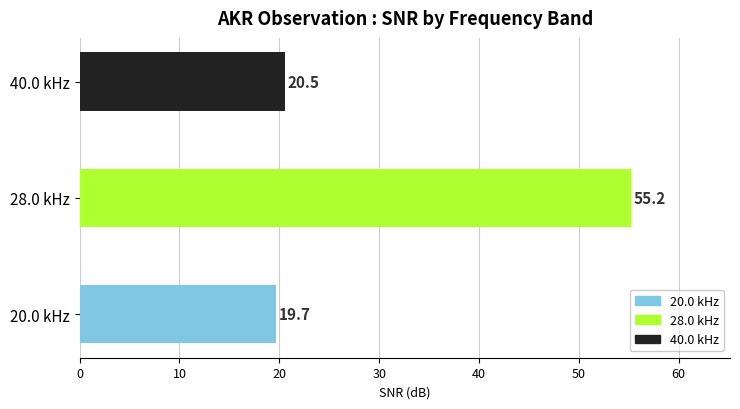

Reading bottom to top, what are all the values shown in this chart?

19.7	55.2	20.5